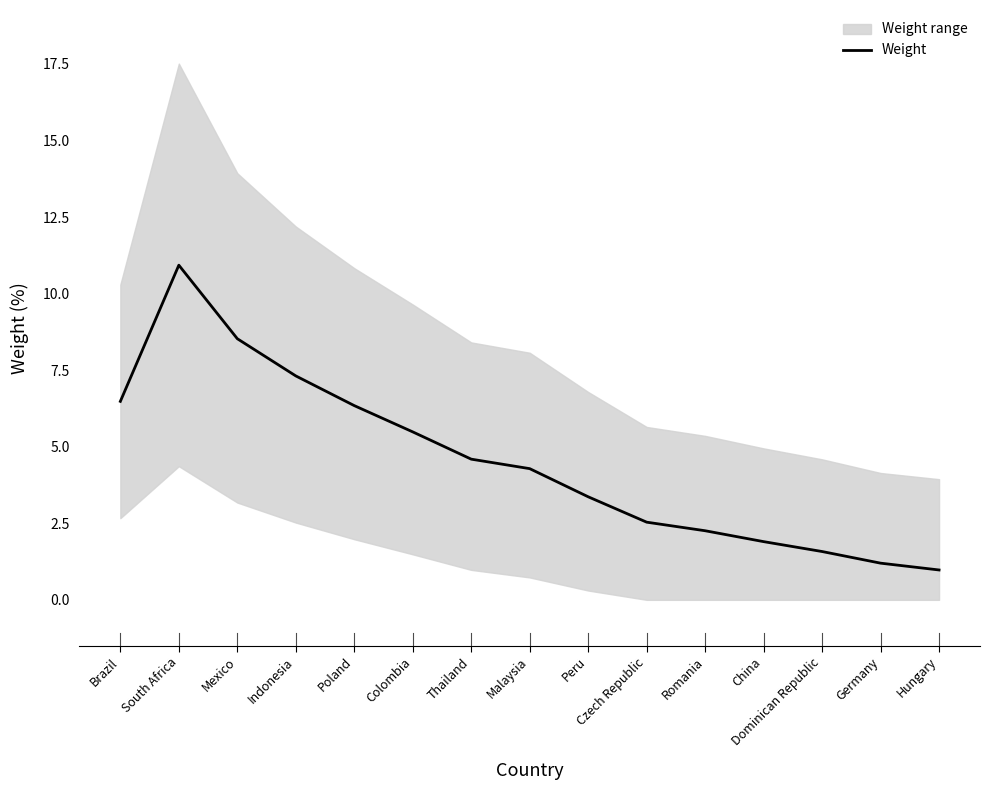

List the labels in order of value, smallest first.

Hungary, Germany, Dominican Republic, China, Romania, Czech Republic, Peru, Malaysia, Thailand, Colombia, Poland, Brazil, Indonesia, Mexico, South Africa